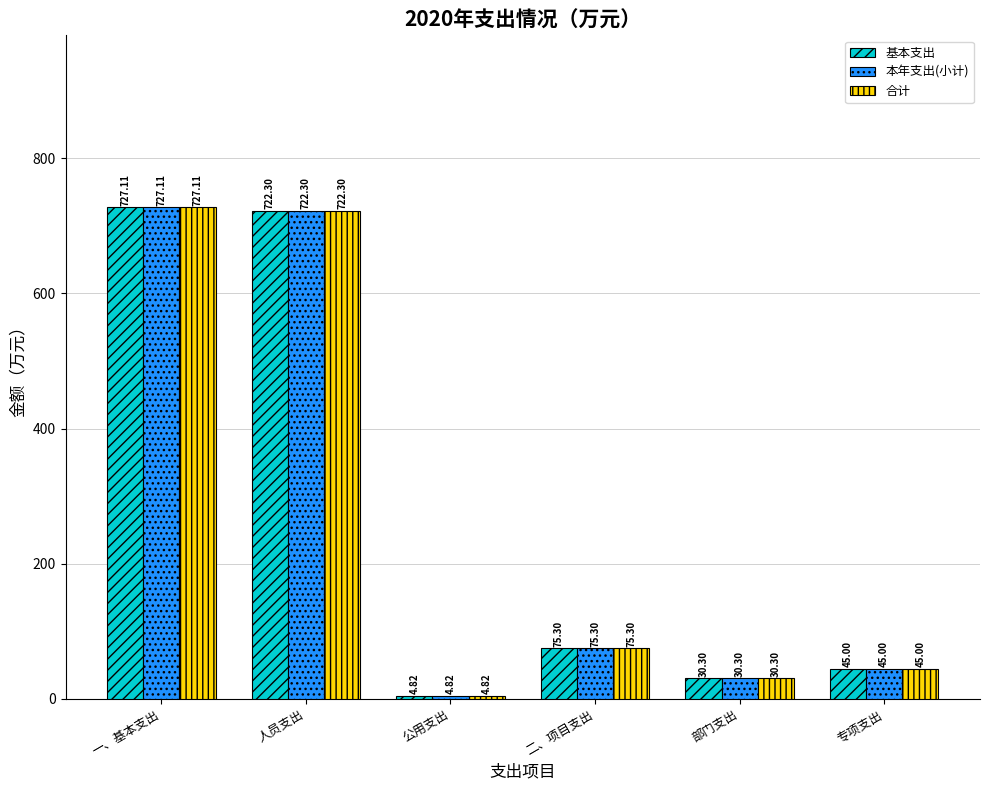

How many data points in 本年支出(小计) are less than 75?

3